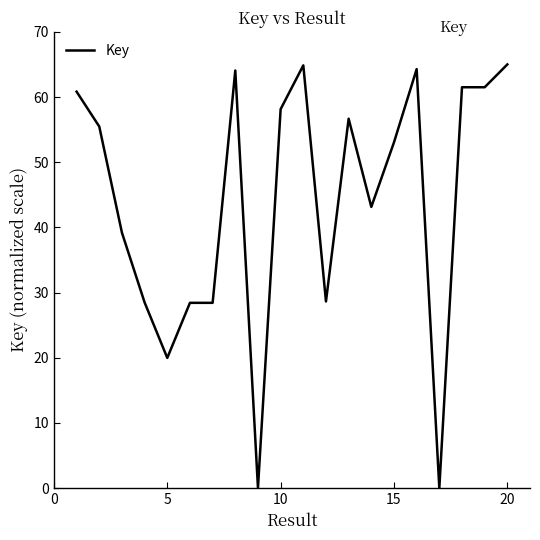

What is the greatest value displayed?

65.0